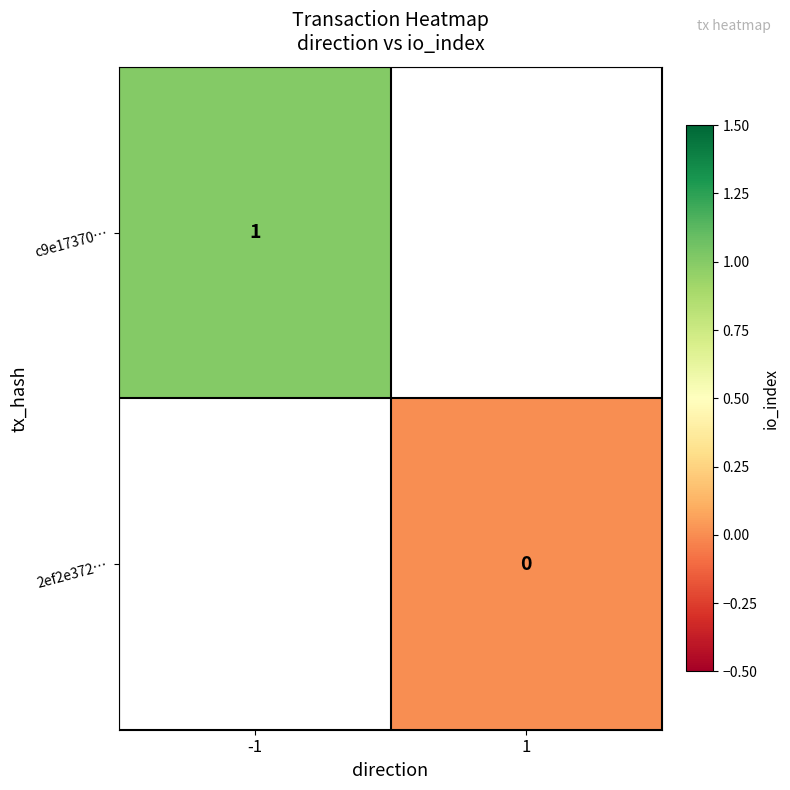

Is it true that c9e17370… equals 1 at -1?

True